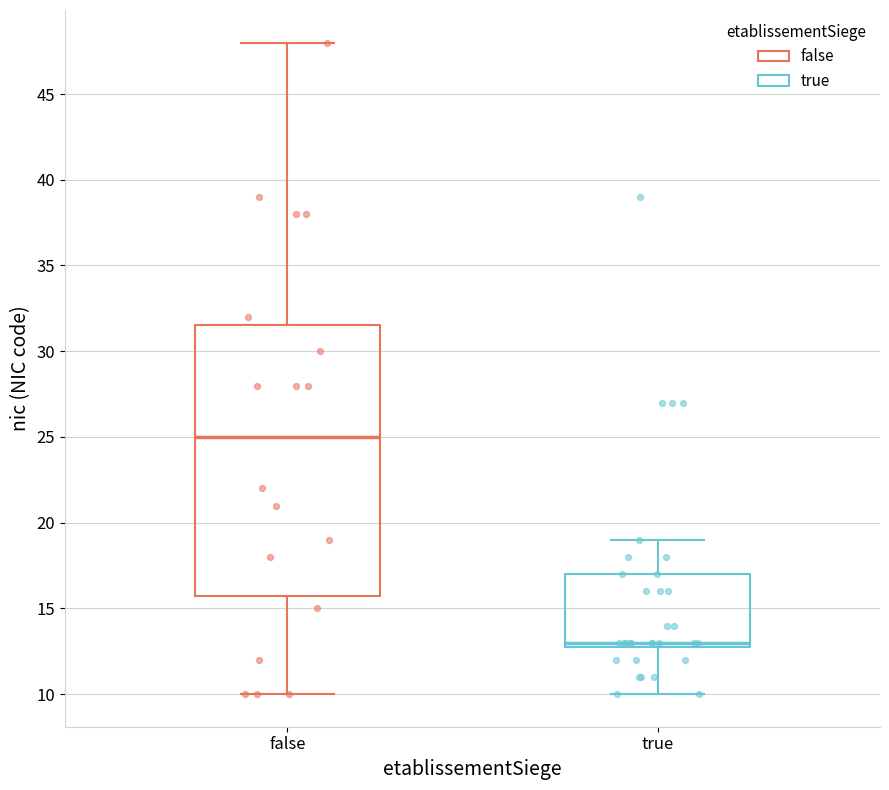

Reading left to right, read every box against the y-axis: the position of its median line, the range the box covers, and the ends of its whiskers. The values are not printed on the chart, so give them approximately, as read against the axis.

false: median 25.0, box 16.0 to 31.5, whiskers 10.0 to 48.0
true: median 13.0 (just above the box's lower edge), box 13.0 to 17.0, whiskers 10.0 to 19.0